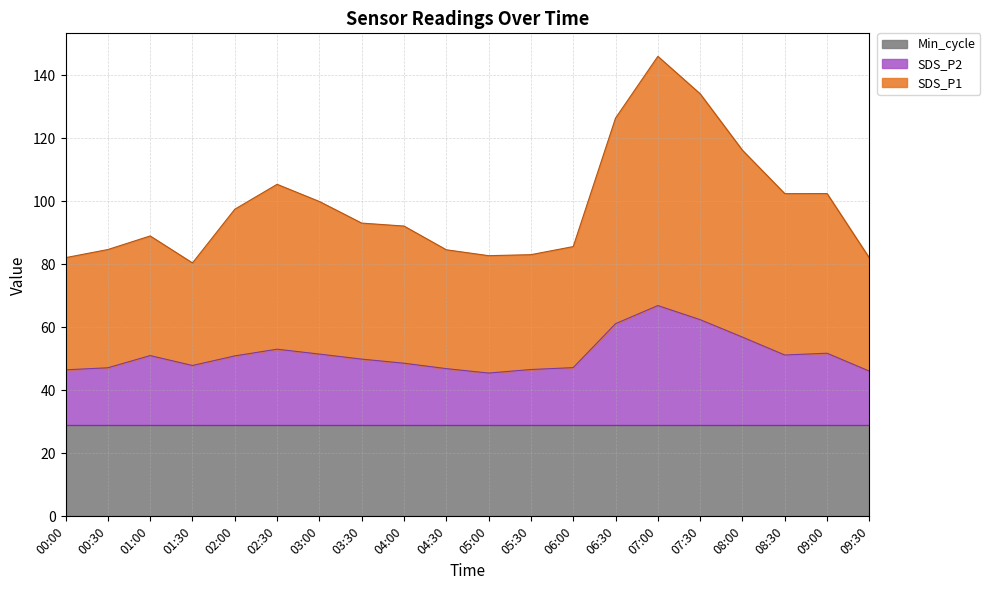

Where is the first local minimum for SDS_P2?

01:30